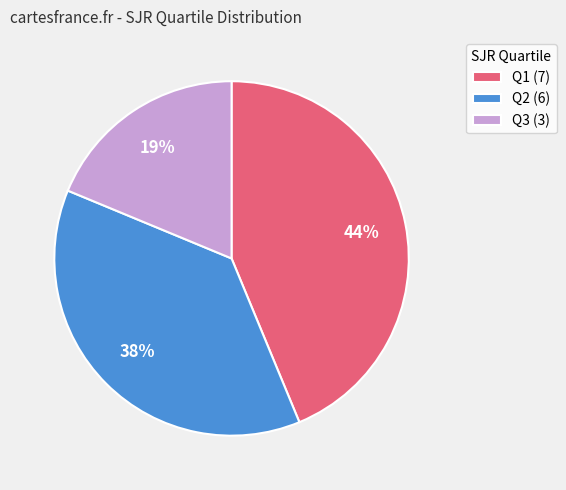

Do Q2 (6) and Q1 (7) together represent more than half of the pie?

Yes